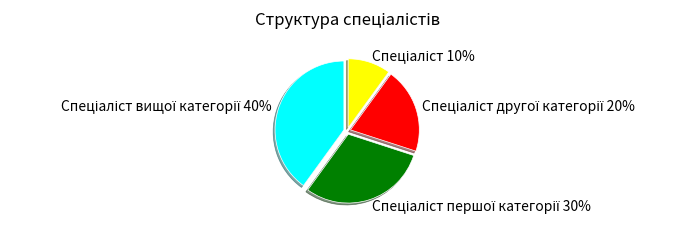

To the nearest percent, what is the difference between the largest and smallest slice percentages?

30%